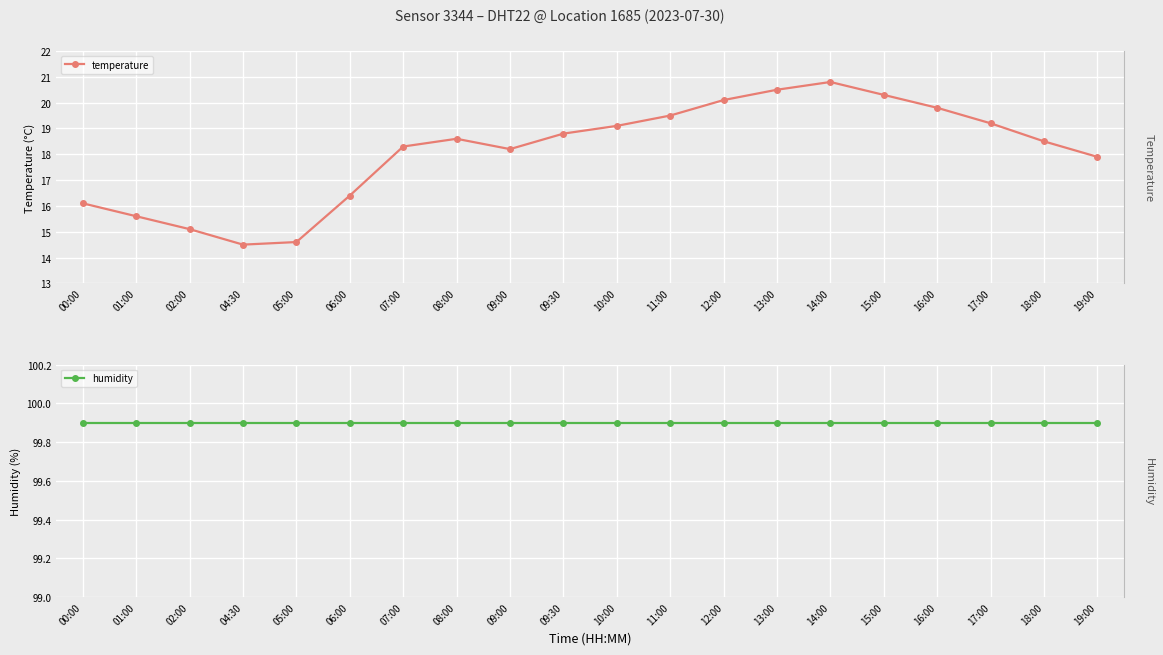

Is it true that temperature equals 15.1 at 02:00?

True